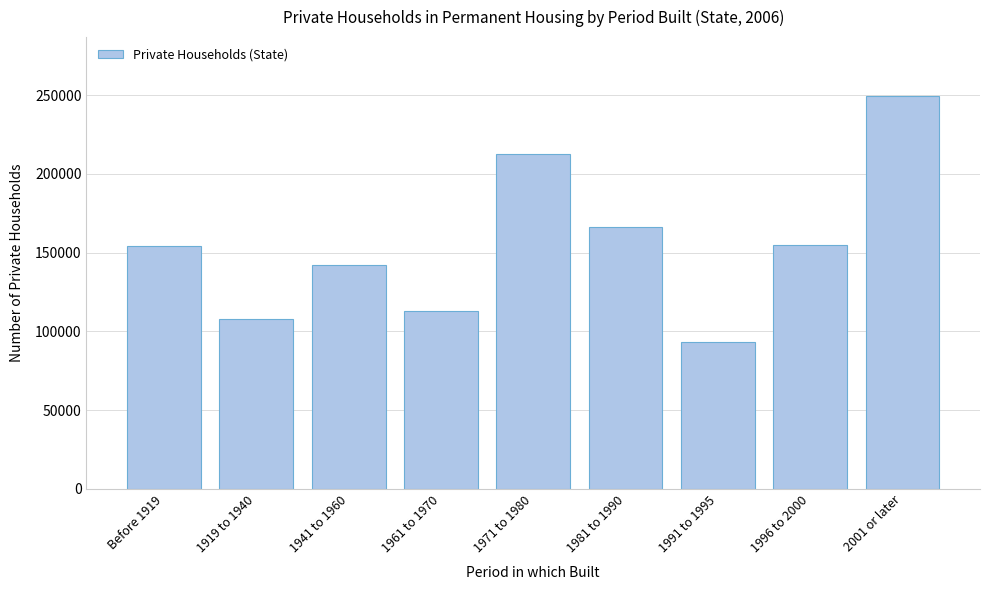

Where is the data nearest to the value 171264?

1981 to 1990